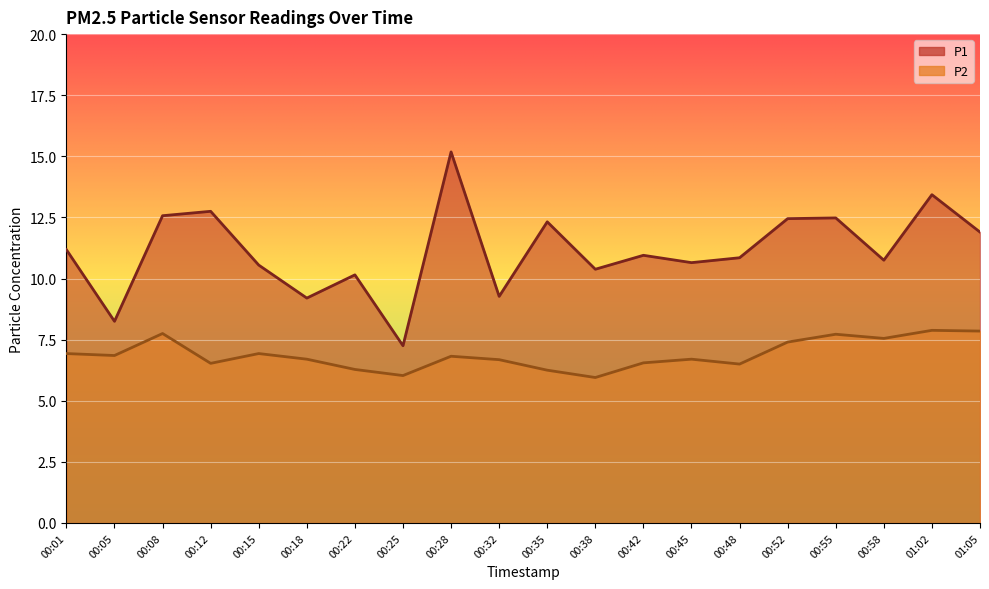

Is the value of P1 at 00:28 greater than the value of P2 at 00:22?

Yes